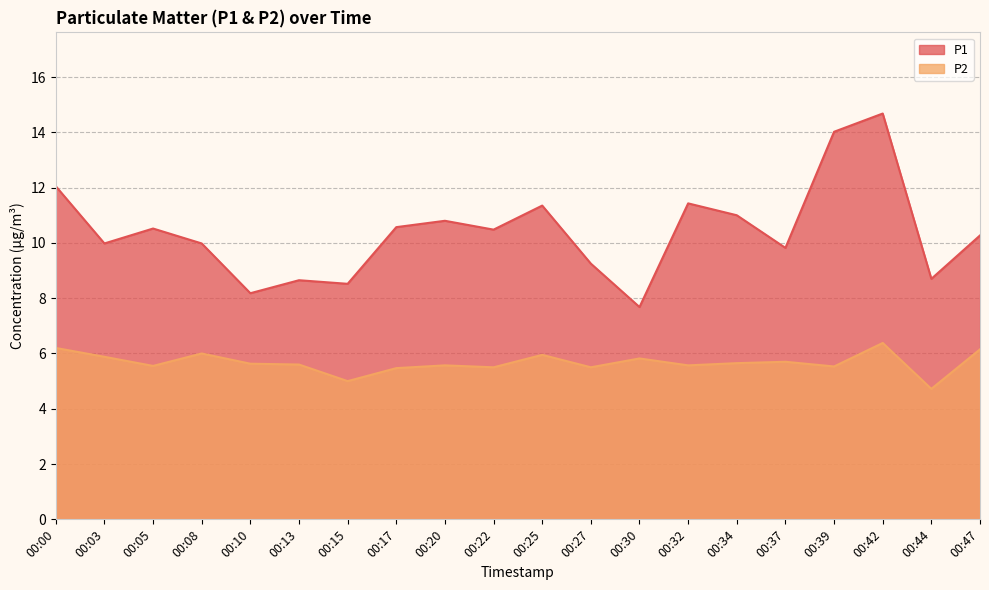

How many lines are shown in the chart?

2